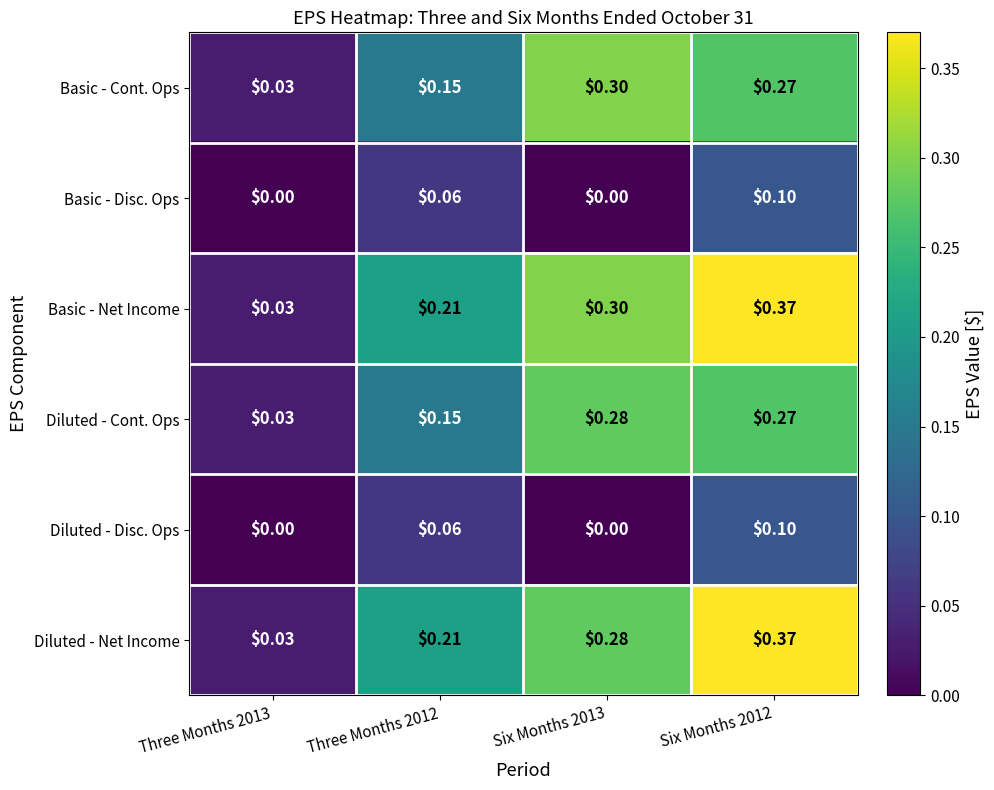

Which series has the largest total across all categories?

Basic - Net Income